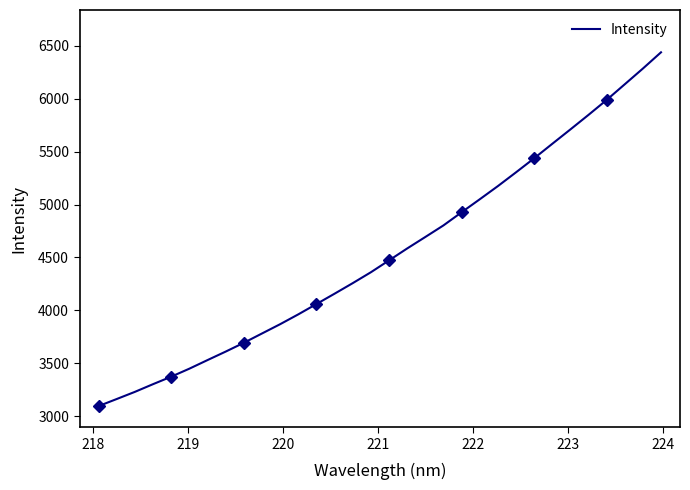

Count the number of categories in the chart.

32